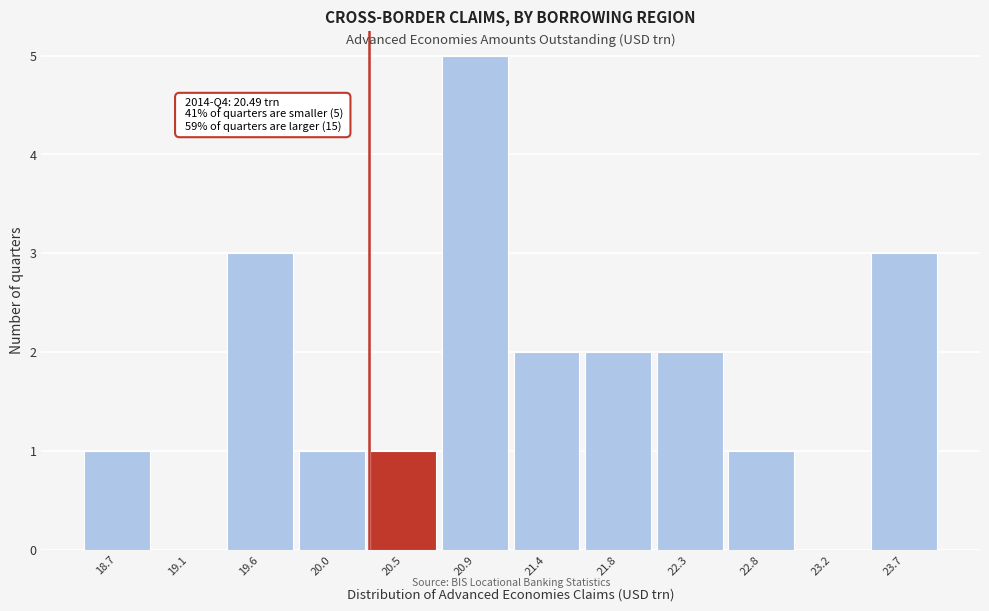

Reading right to left, extract all data points from this chart.

23.7=3	23.2=0	22.8=1	22.3=2	21.8=2	21.4=2	20.9=5	20.5=1	20.0=1	19.6=3	19.1=0	18.7=1